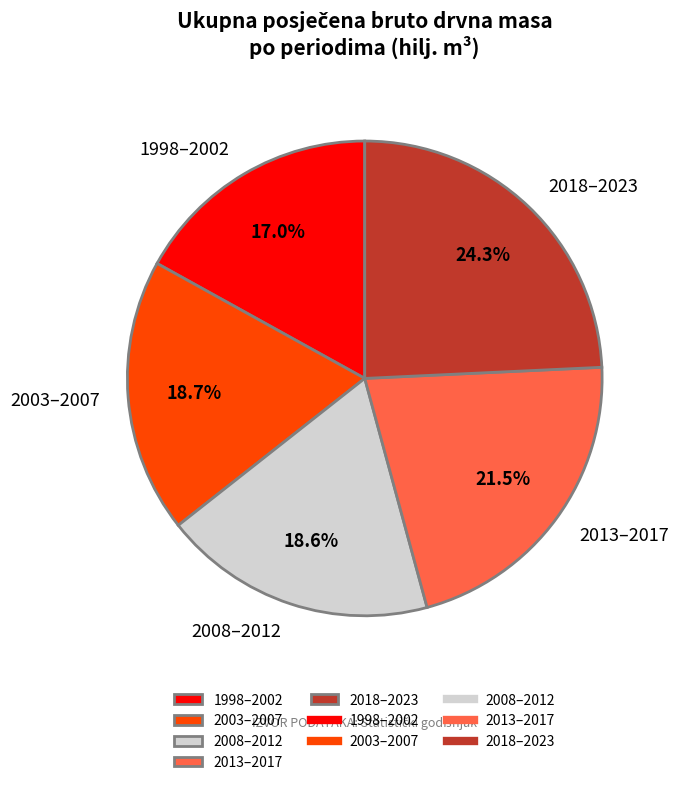

Do 2003–2007 and 2013–2017 together represent more than half of the pie?

No